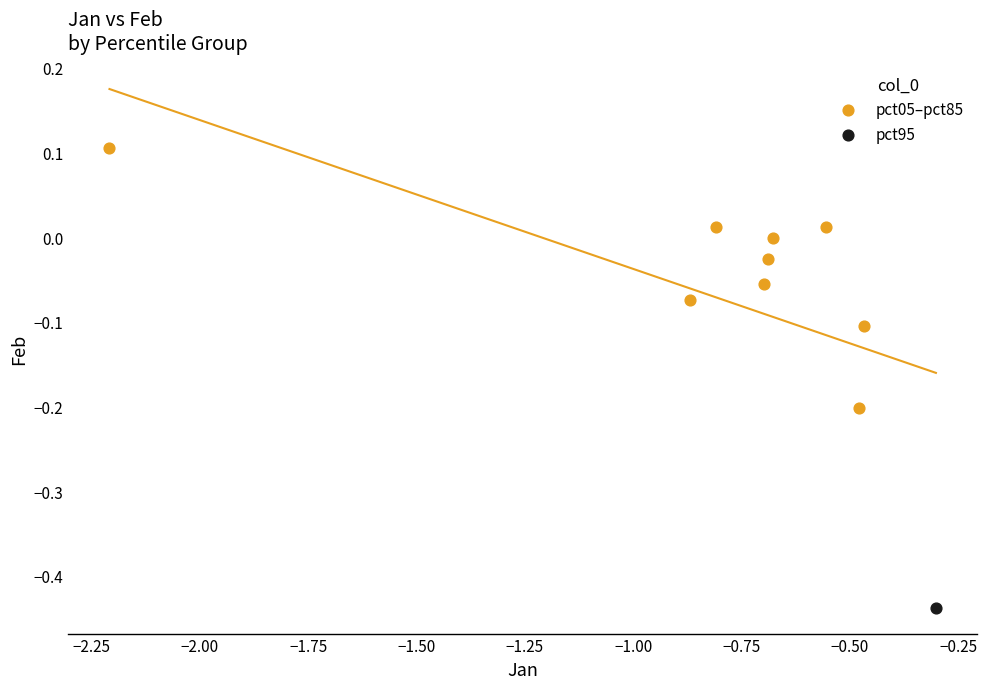

What are all the series names shown in the legend?

pct05–pct85, pct95